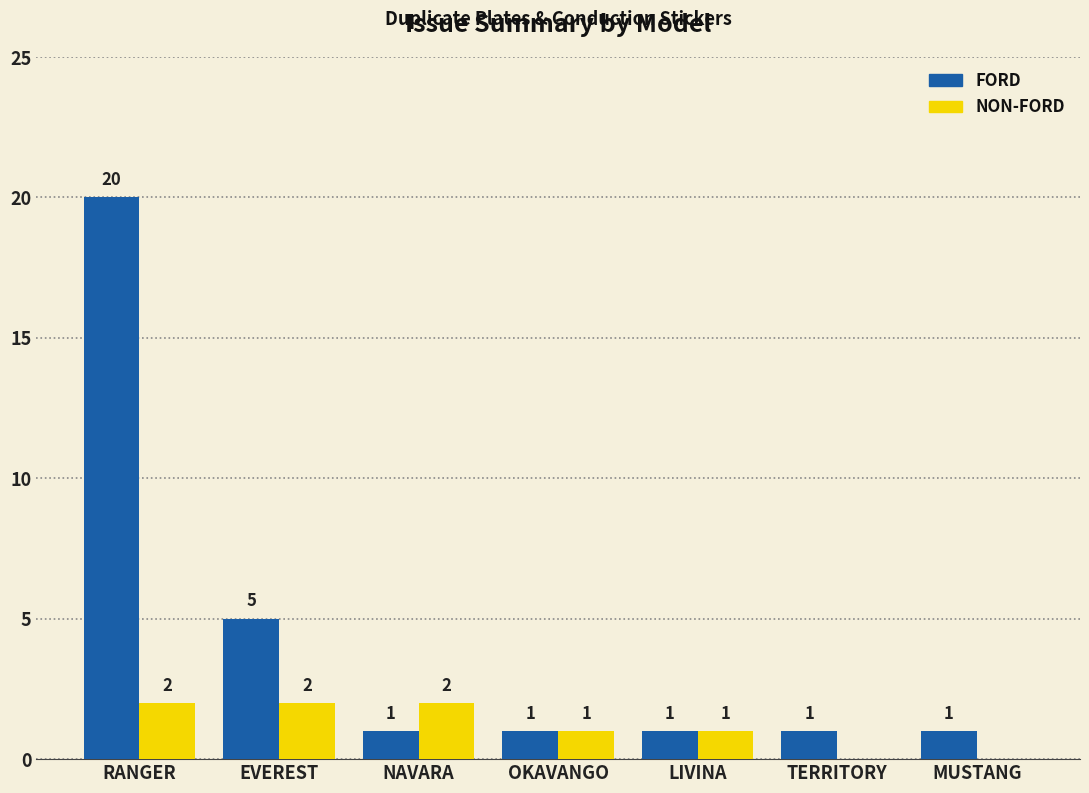

True or false: NON-FORD has a value of 1 at OKAVANGO.

True